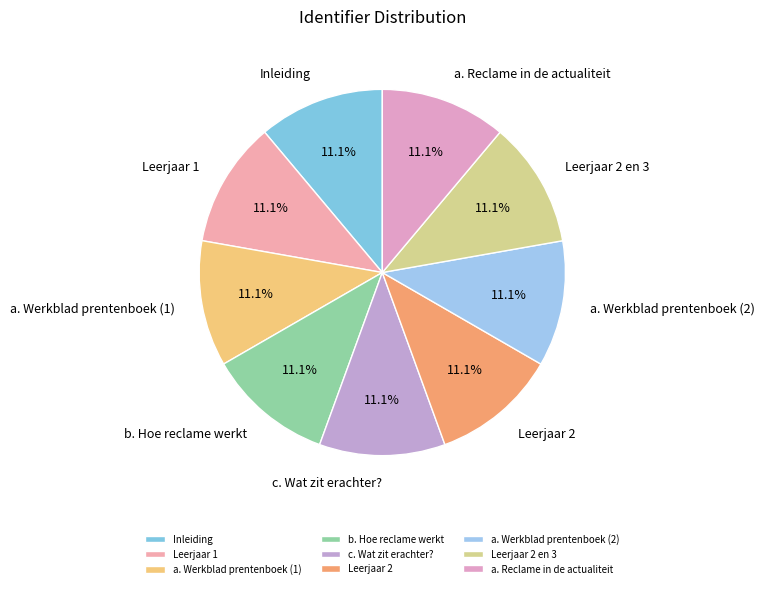

Approximately how many times larger is the value at Leerjaar 1 compared to b. Hoe reclame werkt?

1.0